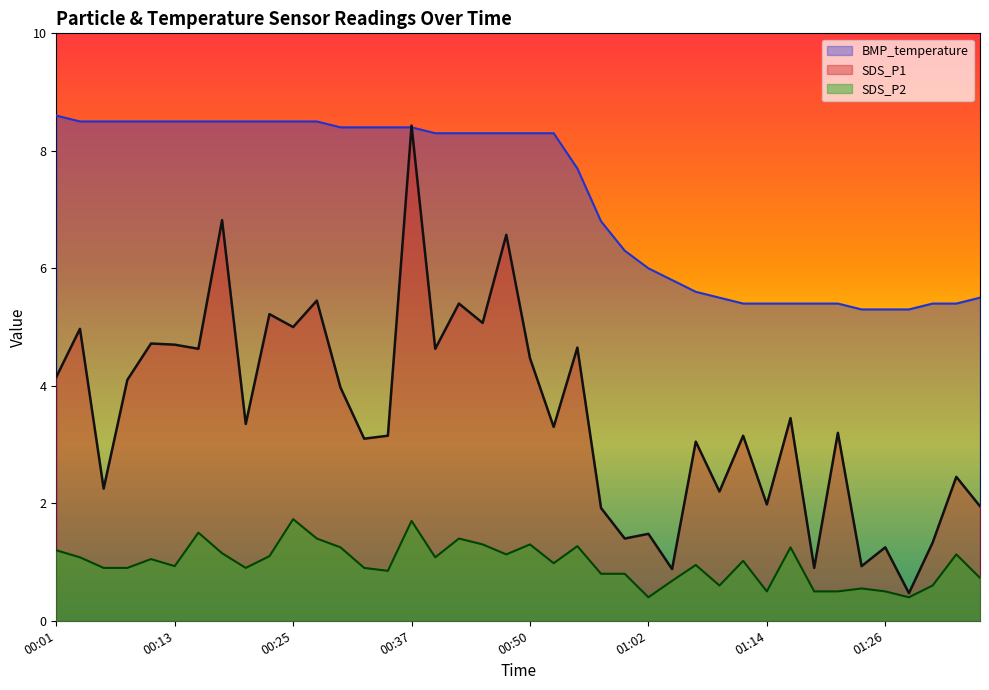

Where is the first local maximum for SDS_P1?

00:03